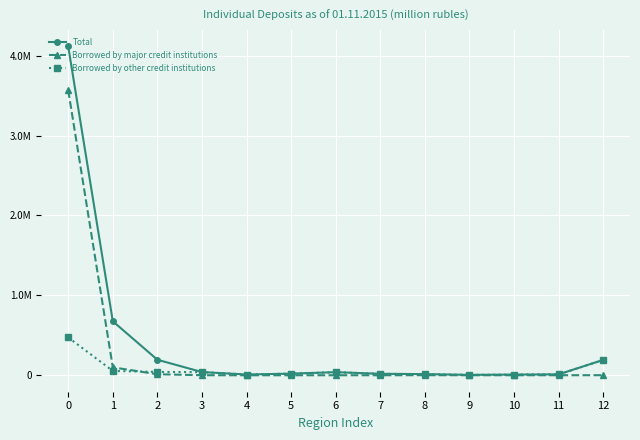

What are all the series names shown in the legend?

Total, Borrowed by major credit institutions, Borrowed by other credit institutions